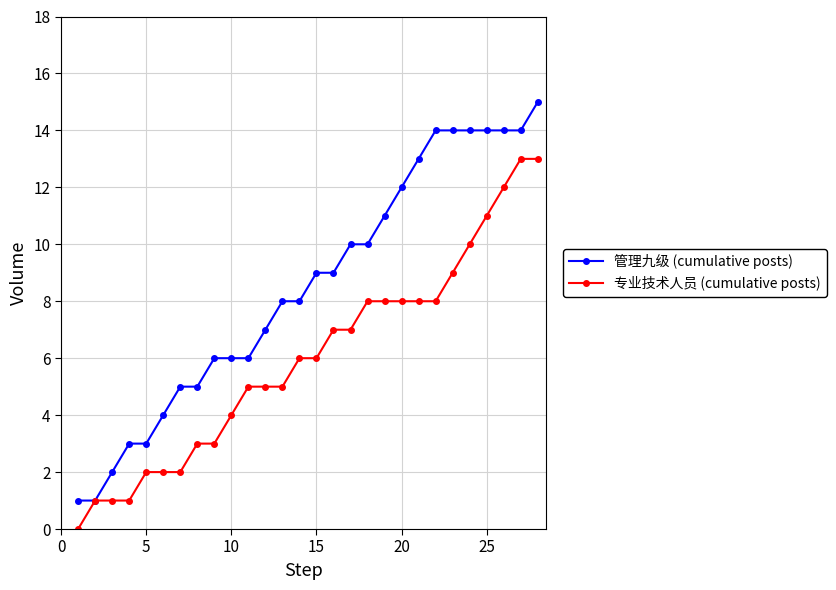

Which series has the largest total across all categories?

管理九级 (cumulative posts)